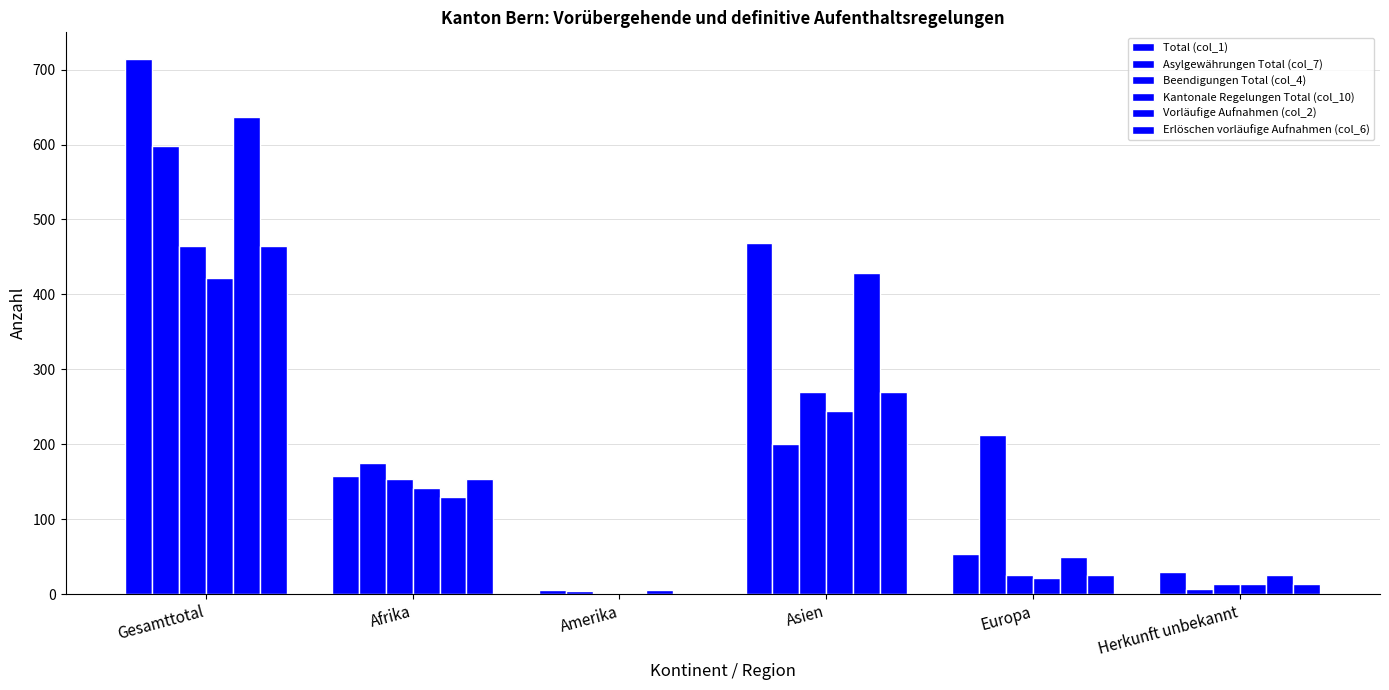

How many series are shown in this chart?

6